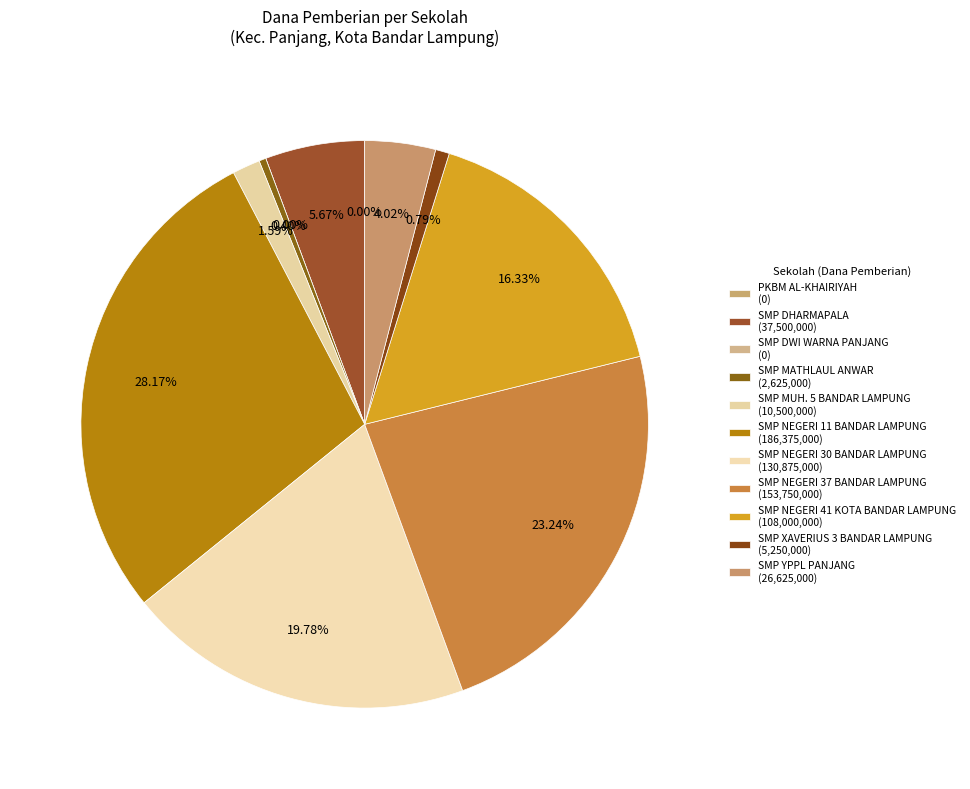

What is the total percentage of SMP YPPL PANJANG and SMP MUH. 5 BANDAR LAMPUNG?

5.6%